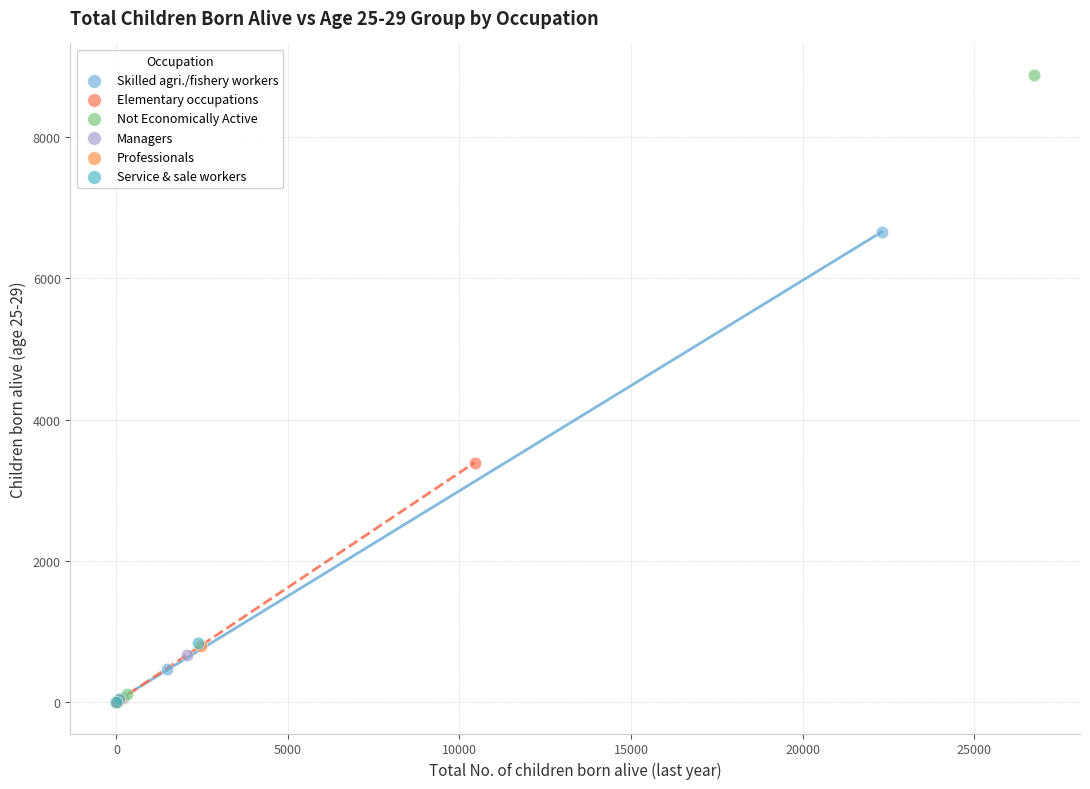

Which series contains the highest Y value?

Not Economically Active